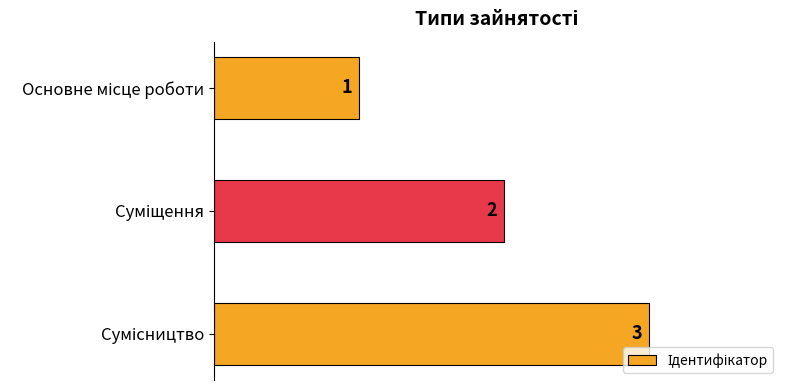

What is the value of the 3rd bar from the top?

3